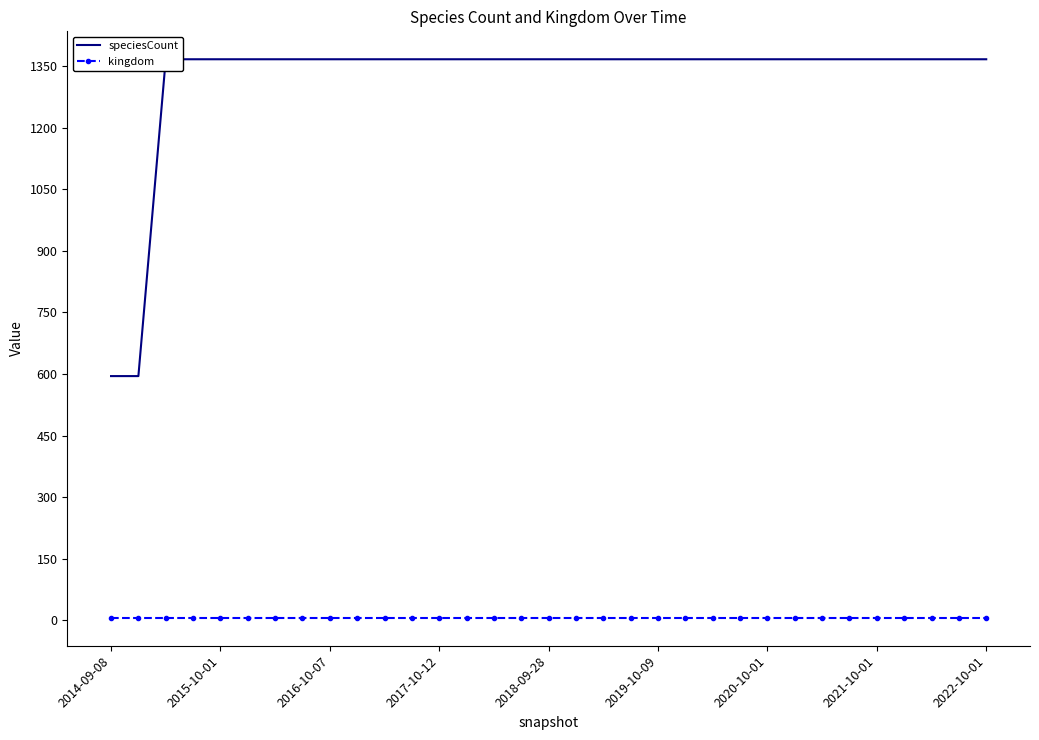

Rank the series at 26 from lowest to highest value.

kingdom, speciesCount